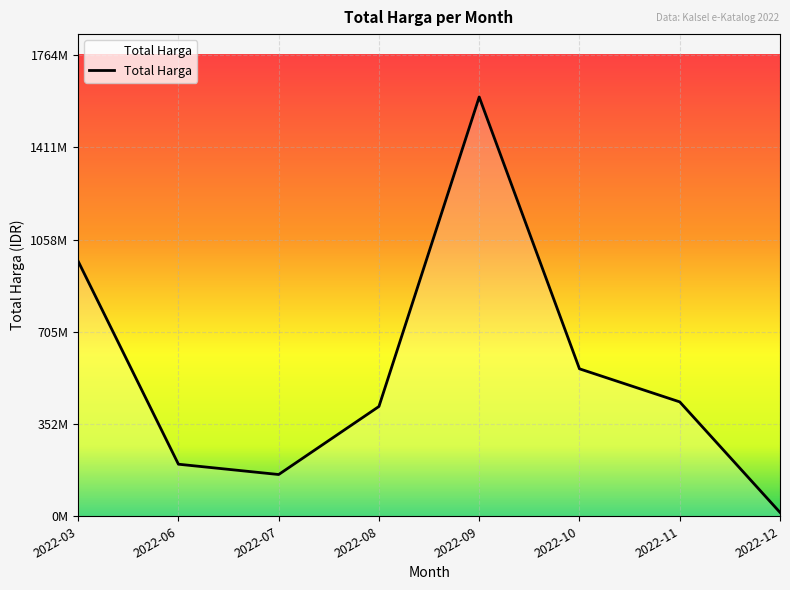

Does the chart have visible grid lines?

Yes